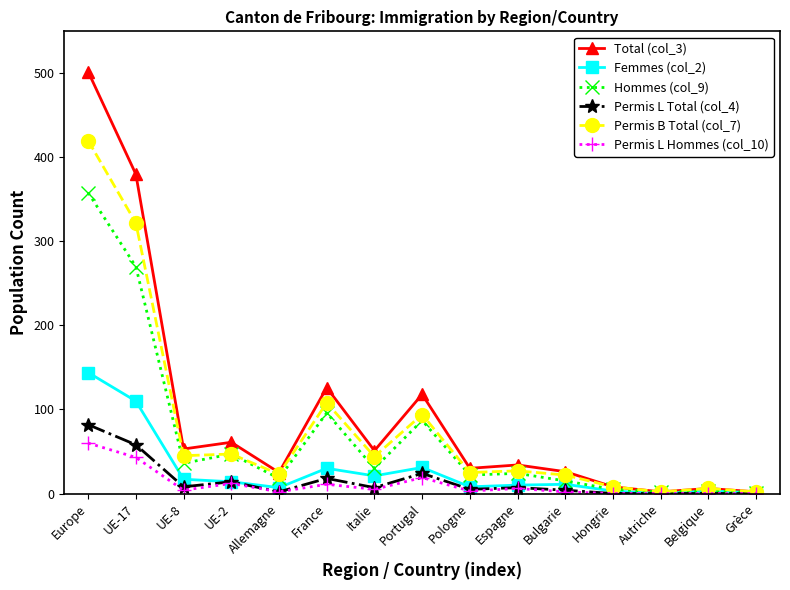

Is this an area chart (filled region under the line)?

No